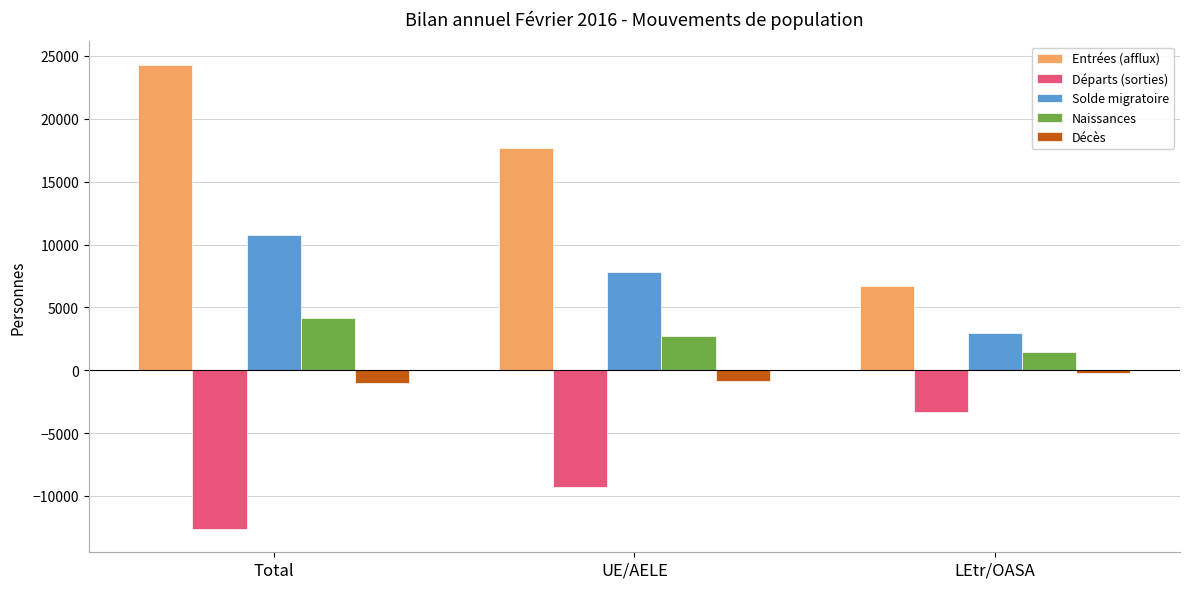

What are all the series names shown in the legend?

Entrées (afflux), Départs (sorties), Solde migratoire, Naissances, Décès